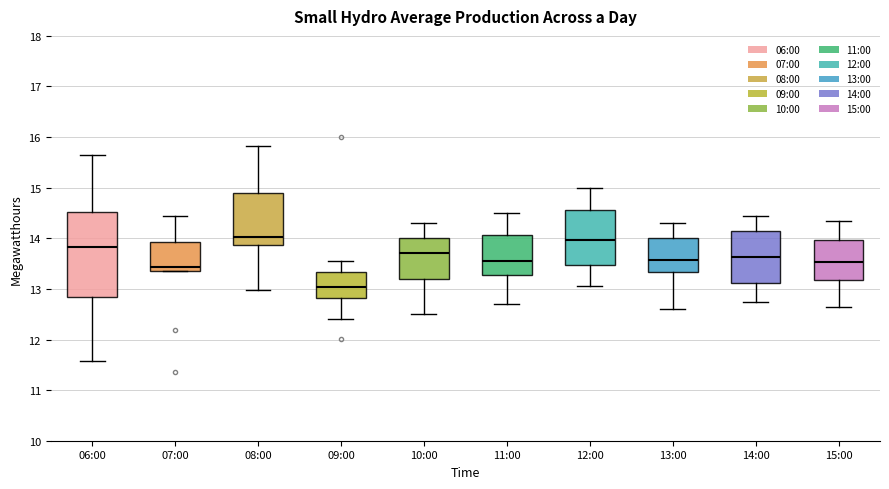

Reading left to right, read every box against the y-axis: the position of its median line, the range the box covers, and the ends of its whiskers. The values are not printed on the chart, so give them approximately, as read against the axis.

06:00: median 13.8, box 12.8 to 14.5, whiskers 11.6 to 15.7
07:00: median 13.4 (just above the box's lower edge), box 13.4 to 13.9, whiskers 13.4 to 14.5
08:00: median 14.0, box 13.9 to 14.9, whiskers 13.0 to 15.8
09:00: median 13.0, box 12.8 to 13.3, whiskers 12.4 to 13.6
10:00: median 13.7, box 13.2 to 14.0, whiskers 12.5 to 14.3
11:00: median 13.6, box 13.3 to 14.1, whiskers 12.7 to 14.5
12:00: median 14.0, box 13.5 to 14.6, whiskers 13.1 to 15.0
13:00: median 13.6, box 13.3 to 14.0, whiskers 12.6 to 14.3
14:00: median 13.6, box 13.1 to 14.1, whiskers 12.8 to 14.5
15:00: median 13.5, box 13.2 to 14.0, whiskers 12.7 to 14.4